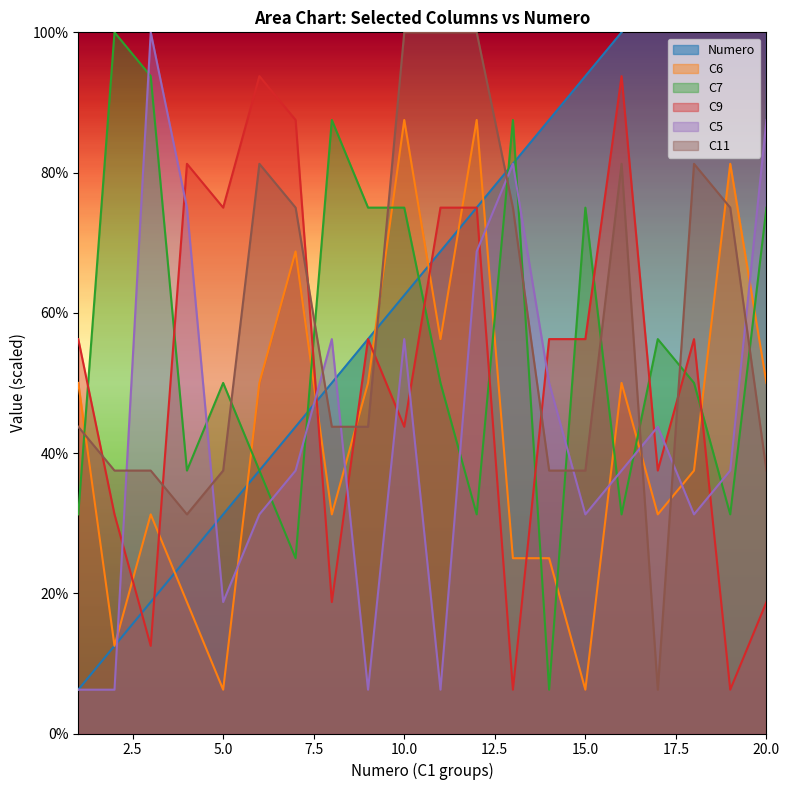

Which series ends up on top after the final intersection of C7 and C6?

C7